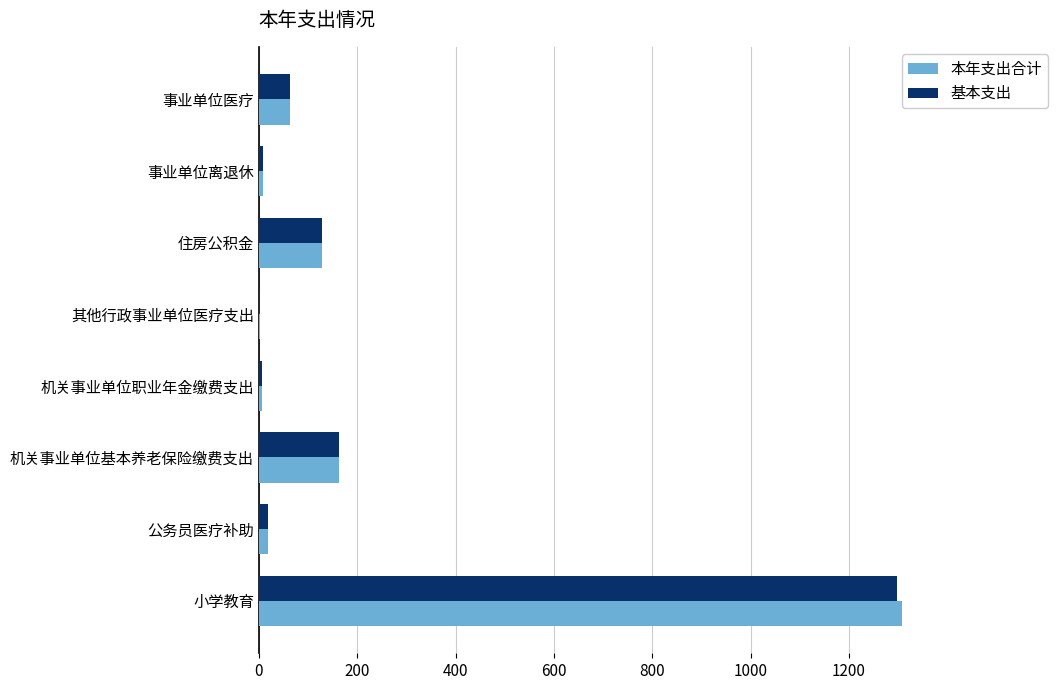

Which series has the largest range (max minus min)?

本年支出合计